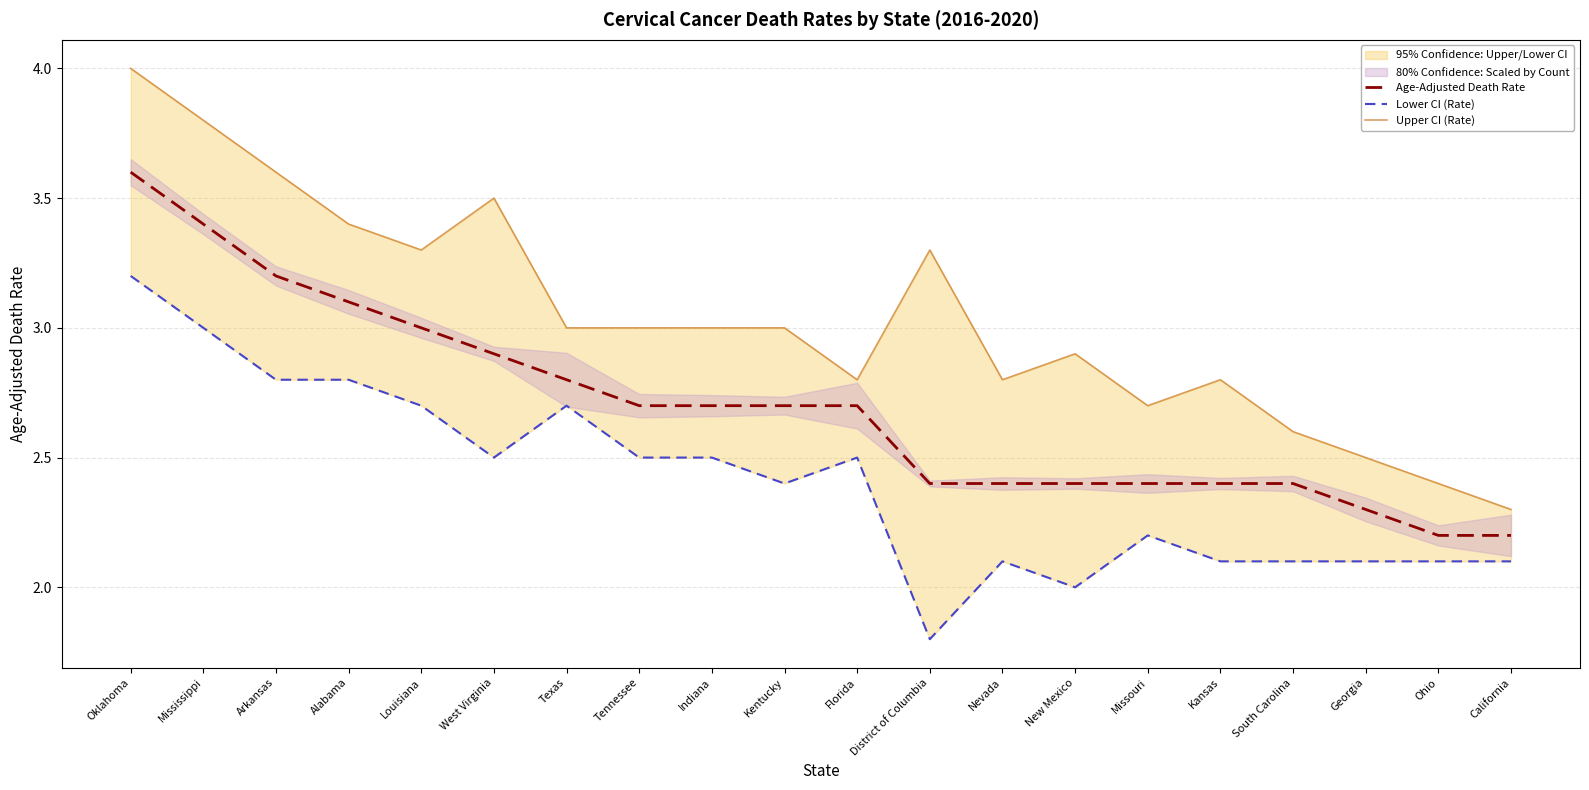

What is the minimum value shown in the chart?

1.8